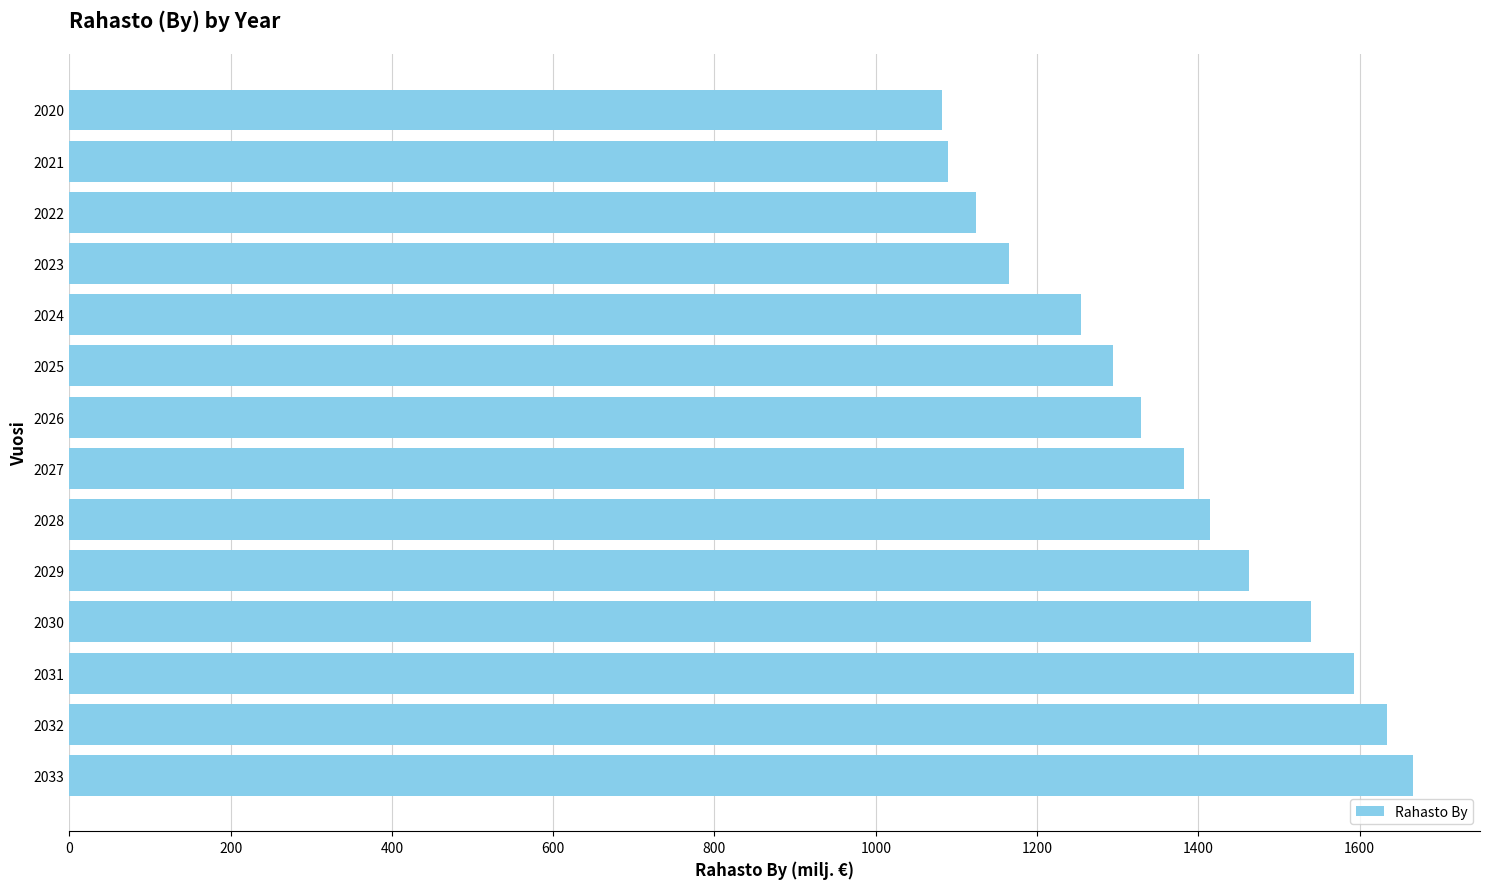

True or false: the data shows 642.5 at 2022.

False